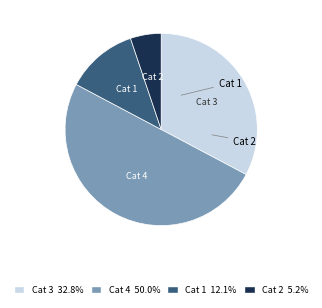

Which slice is the smallest?

Cat 2